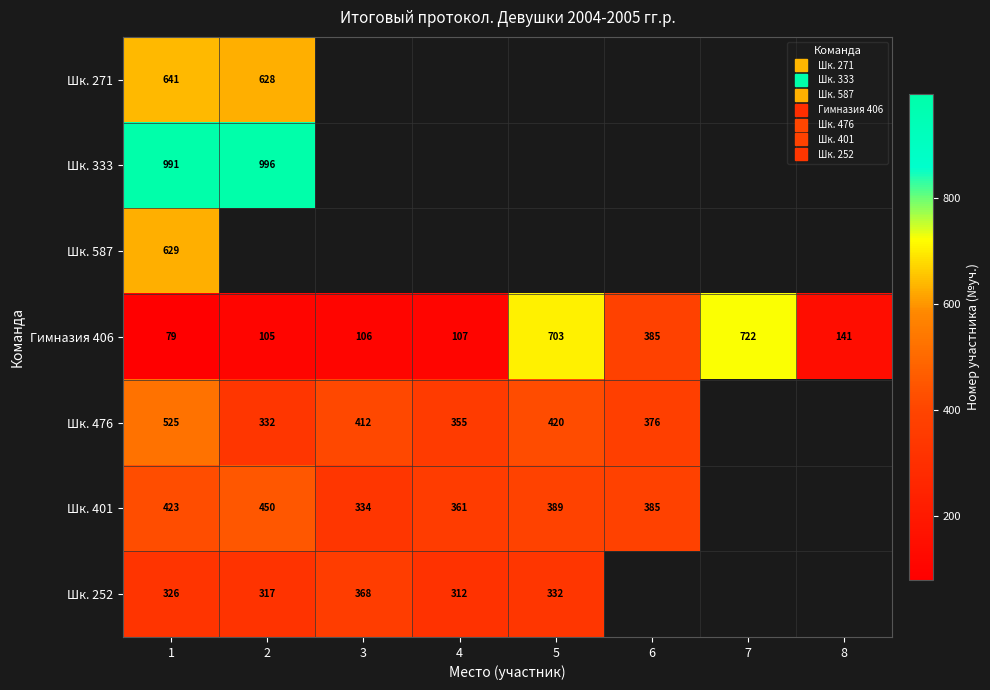

Is it true that Гимназия 406 equals 141.5 at 4?

False